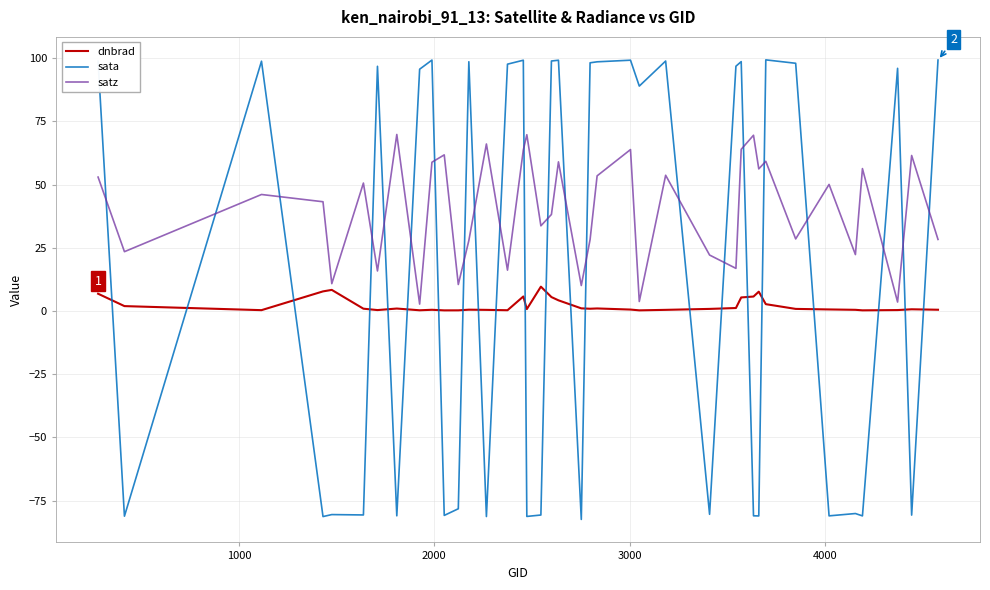

What is the greatest value displayed?

99.3